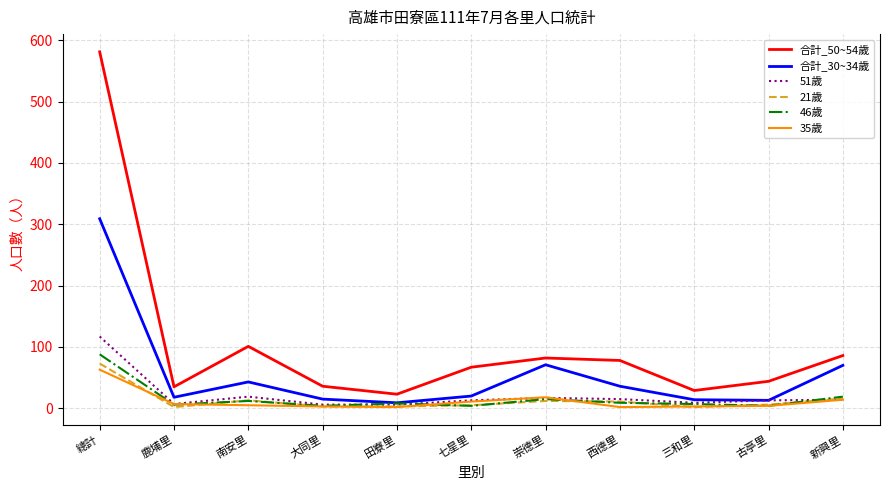

True or false: 合計_50~54歲 and 46歲 intersect in this chart.

False